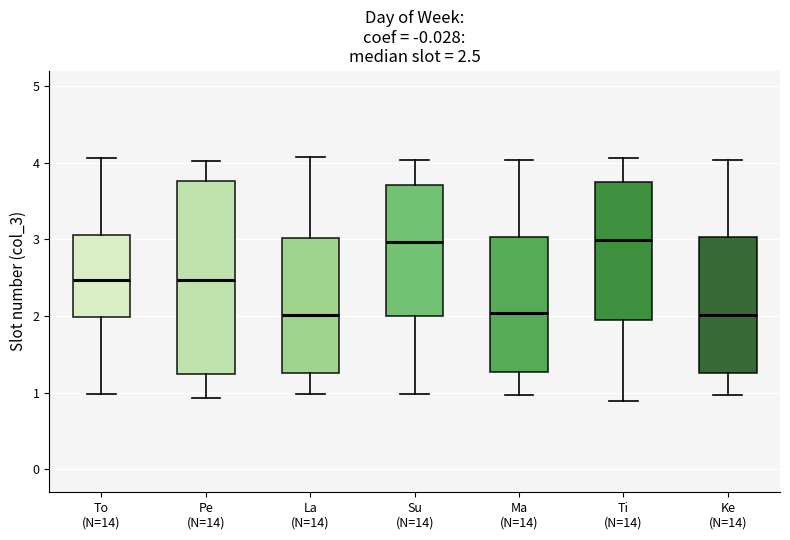

Which box is the tallest, from its lower edge to its upper edge?

Pe (N=14)